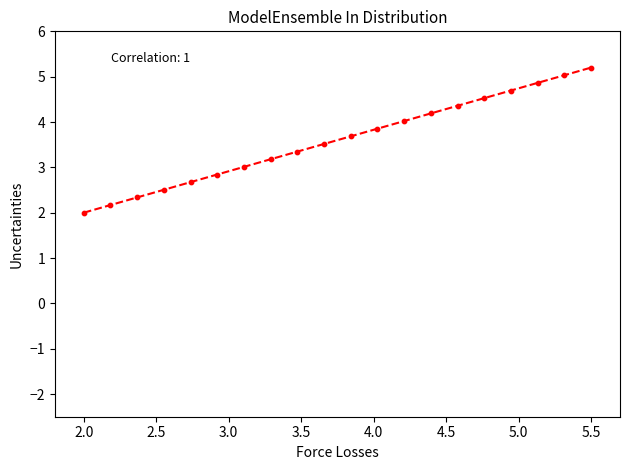

What is the range of Y values (max minus min)?

3.2